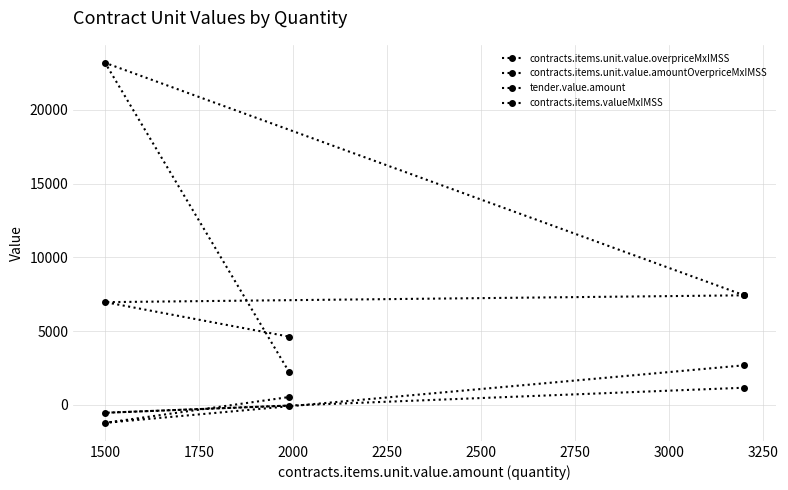

At which category is the sum across all series the highest?

1500